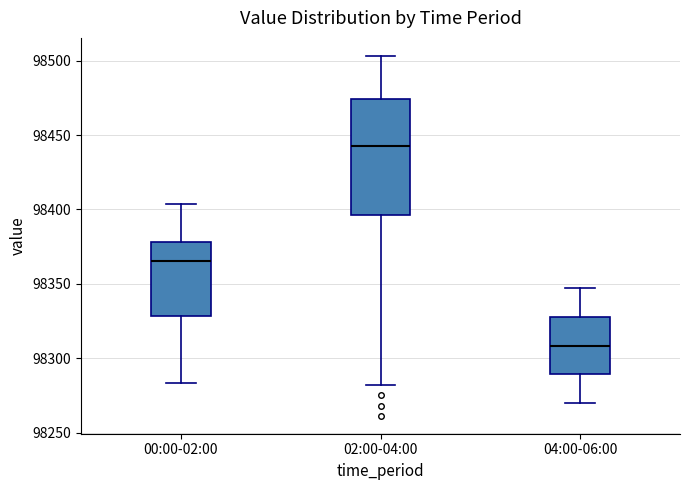

Which box is the tallest, from its lower edge to its upper edge?

02:00-04:00